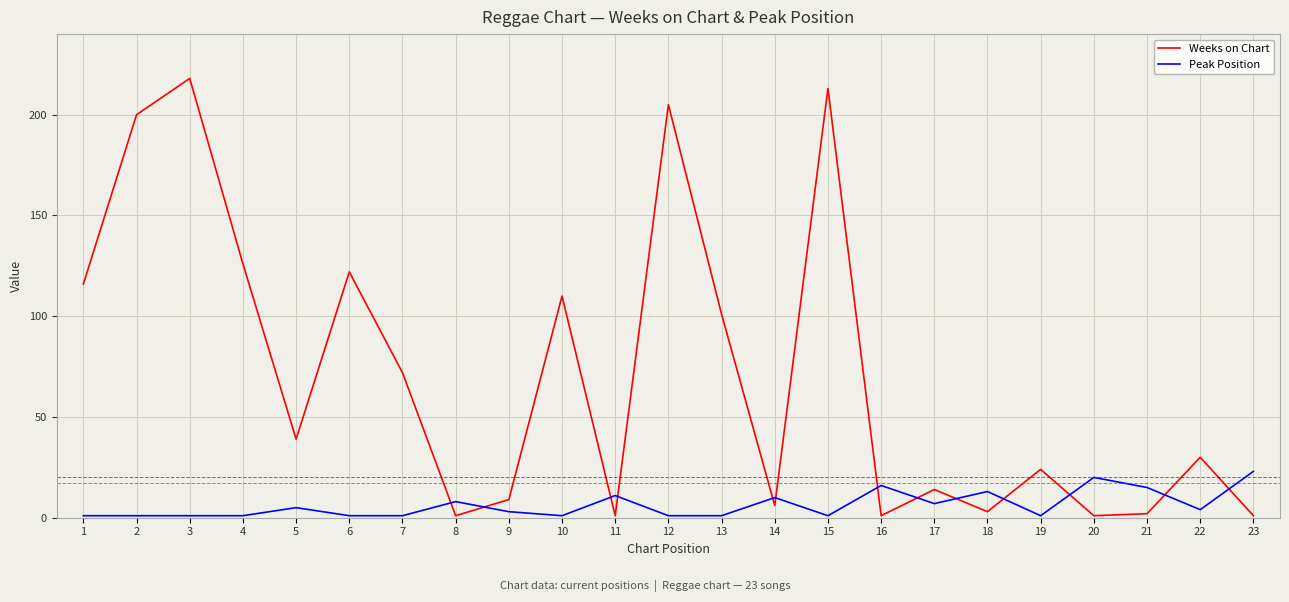

Which series changed the most between 12 and 19?

Weeks on Chart